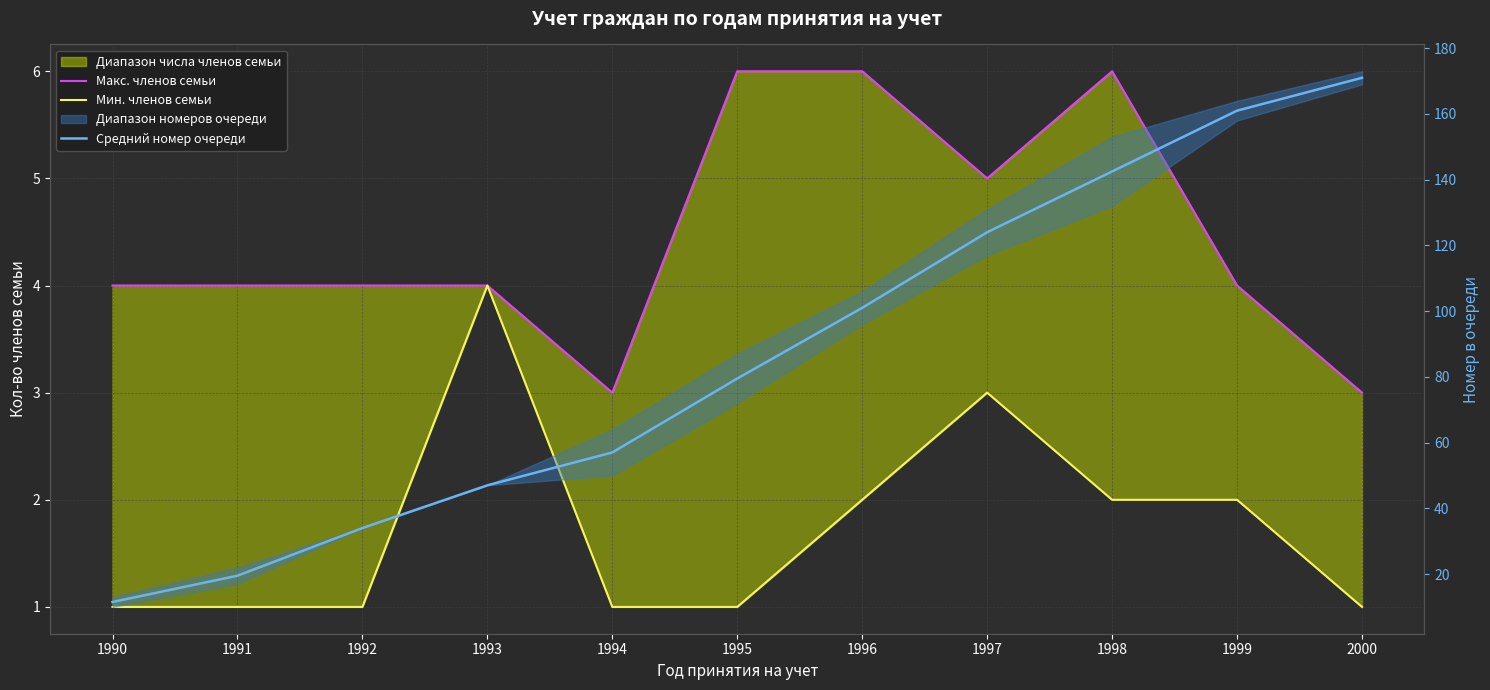

What is the sum of the Средний номер очереди values at 1998 and 1994?

199.5